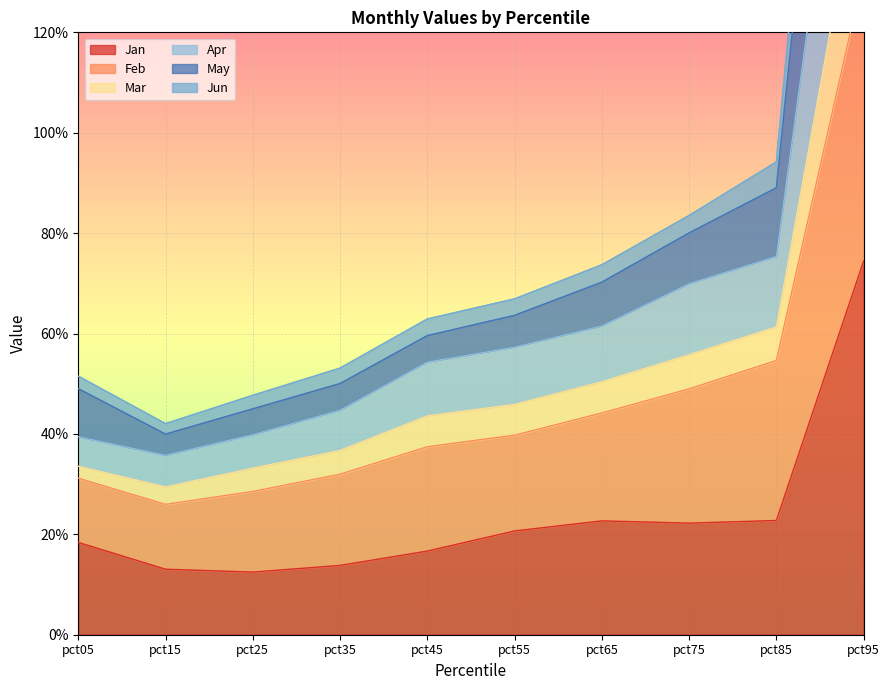

What is the difference between the maximum and minimum values in the Jan series?

0.6